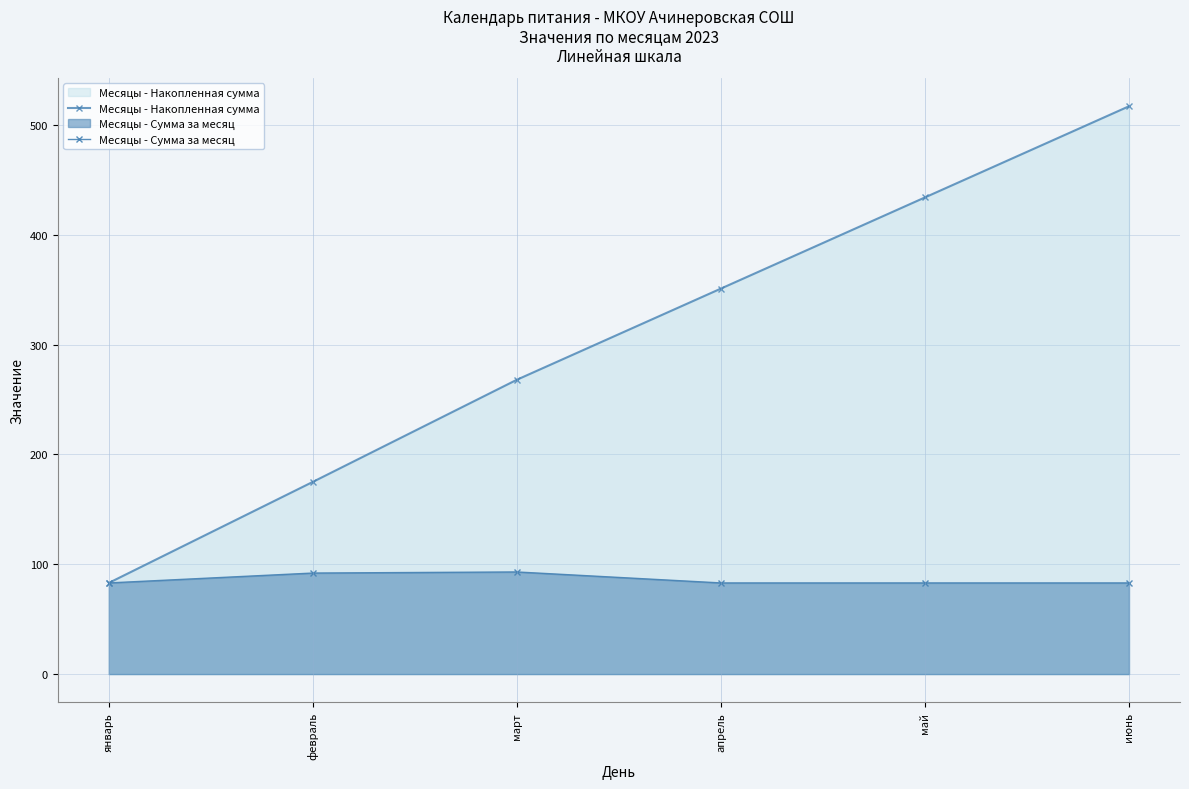

Reading left to right, transcribe all the data shown in this chart.

Месяцы - Накопленная сумма: 83	175	268	351	434	517
Месяцы - Сумма за месяц: 83	92	93	83	83	83